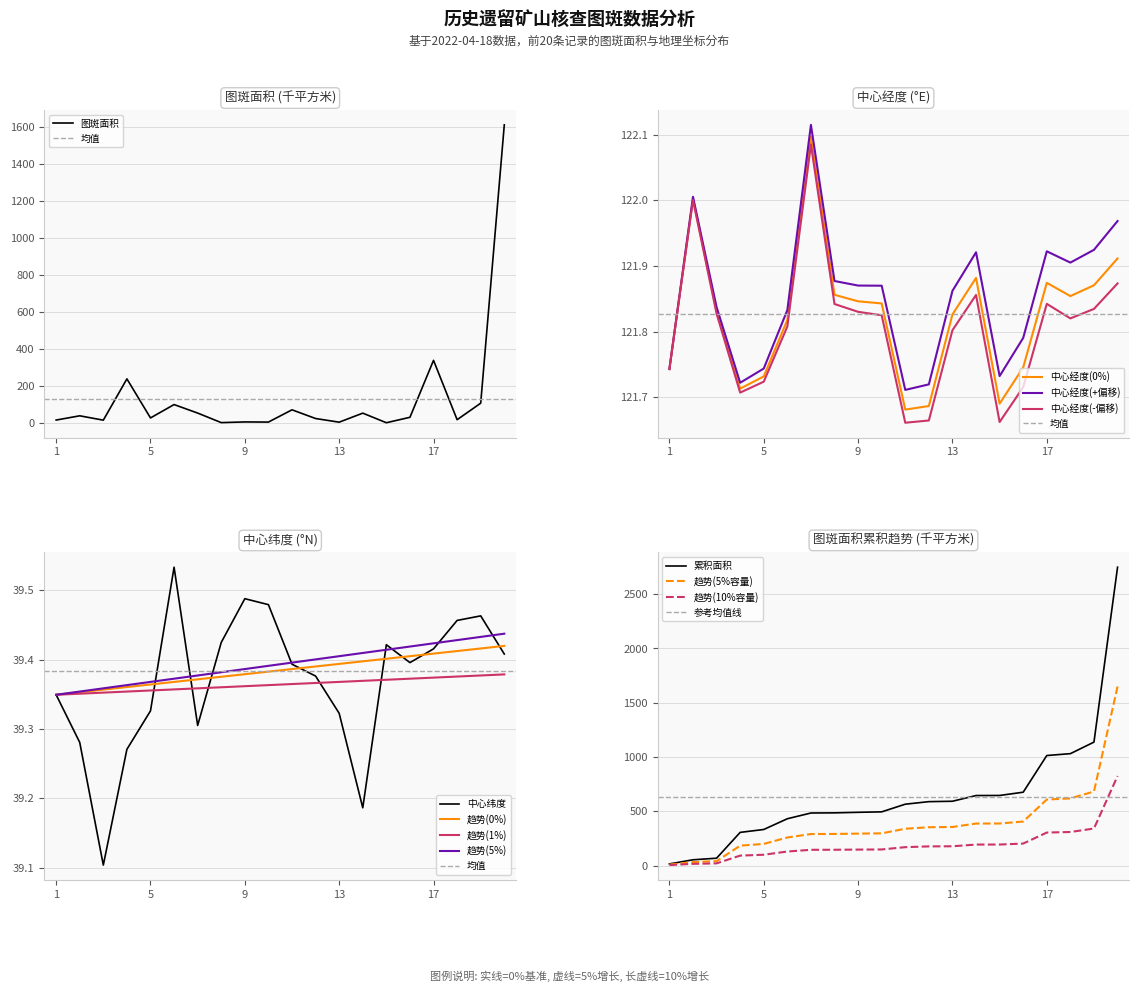

Which series ends up on top after the final intersection of 中心纬度 and 图斑面积?

图斑面积